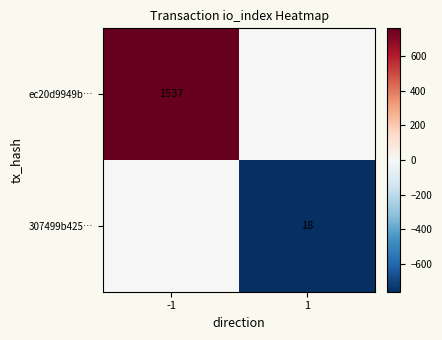

Is the value of 307499b425… at 1 greater than the value of ec20d9949b… at -1?

No